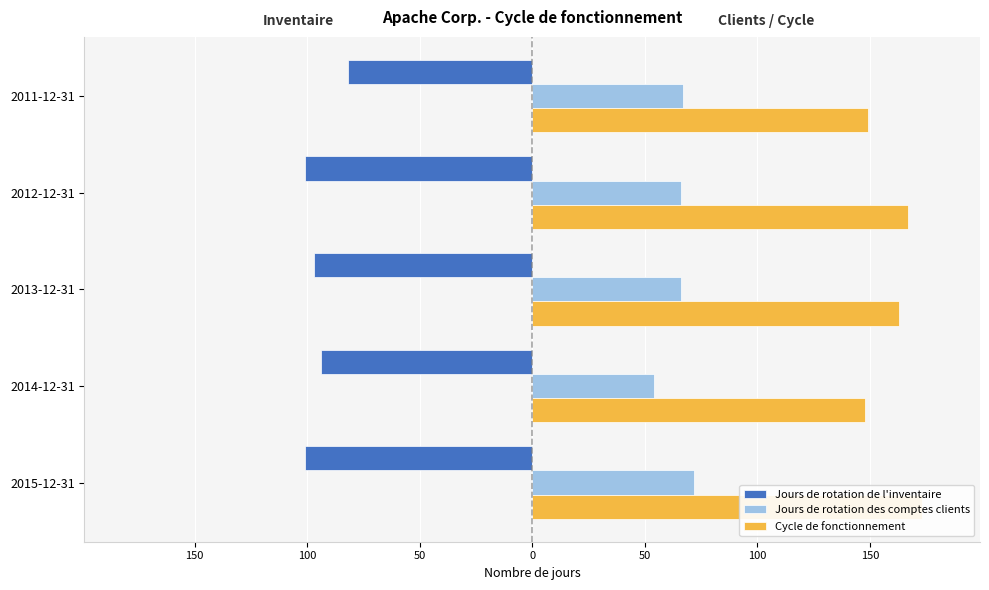

Which series has the largest range (max minus min)?

Cycle de fonctionnement